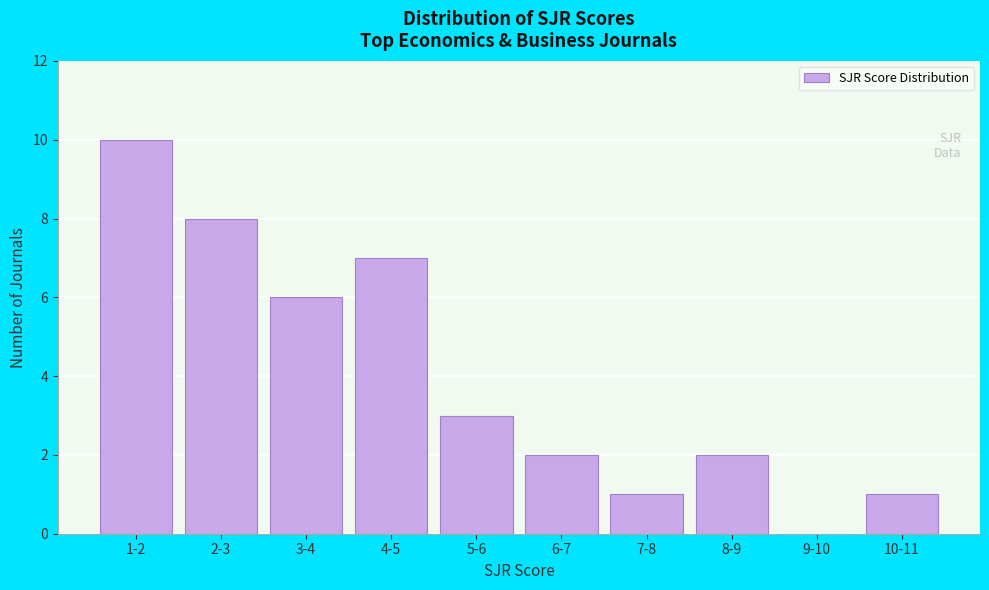

Reading left to right, what are all the values shown in this chart?

1-2=10	2-3=8	3-4=6	4-5=7	5-6=3	6-7=2	7-8=1	8-9=2	9-10=0	10-11=1